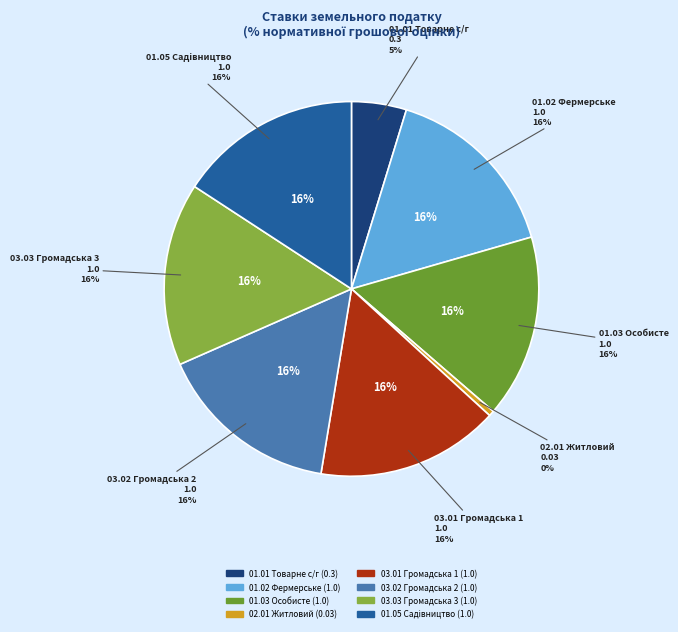

What is the ratio of the value at Для ведення фермерського господарства to the value at Для ведення особистого селянського господарства?

1.0